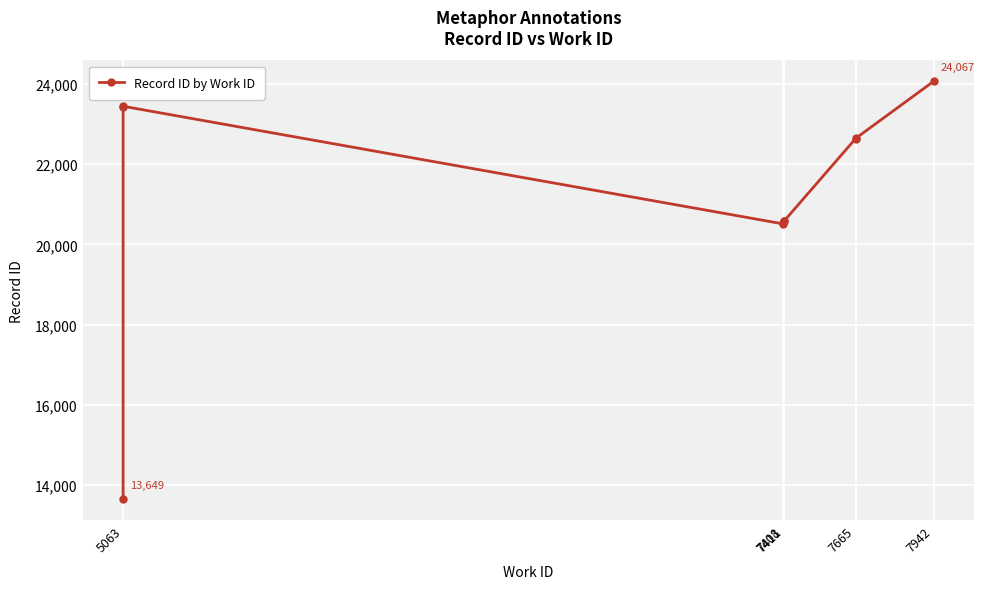

Reading left to right, what are all the values shown in this chart?

13649	23438	23446	20512	20528	20581	20585	22641	22645	24067